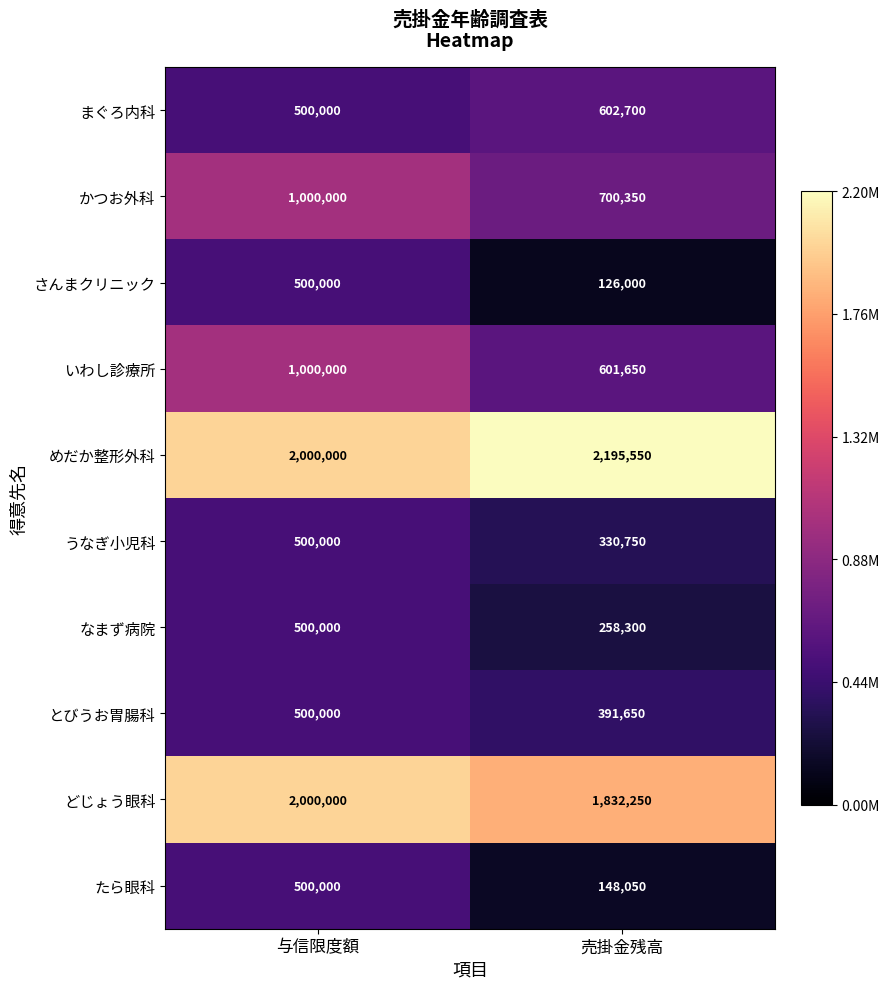

At which category does the chart reach its peak across all series?

売掛金残高